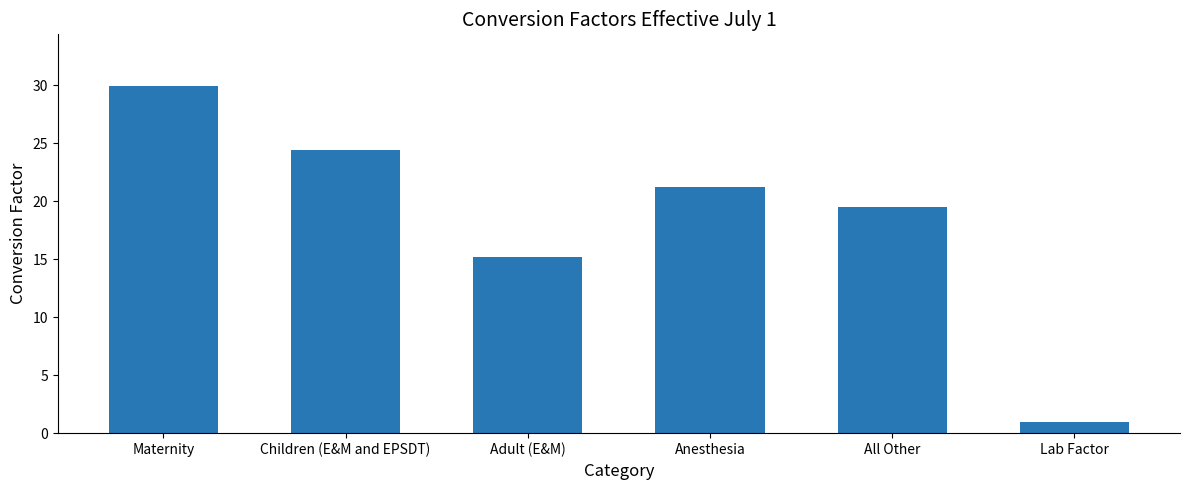

Reading left to right, list all the values displayed in this chart.

Maternity=29.9	Children (E&M and EPSDT)=24.4	Adult (E&M)=15.2	Anesthesia=21.2	All Other=19.5	Lab Factor=1.0